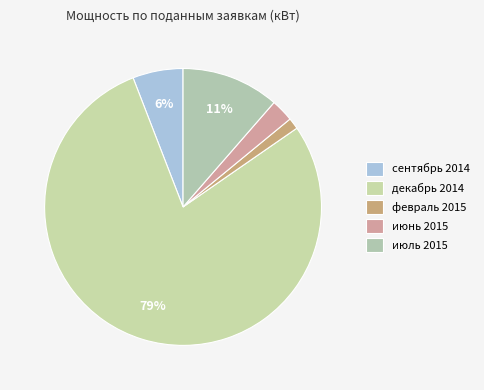

How many segments does this pie chart have?

5